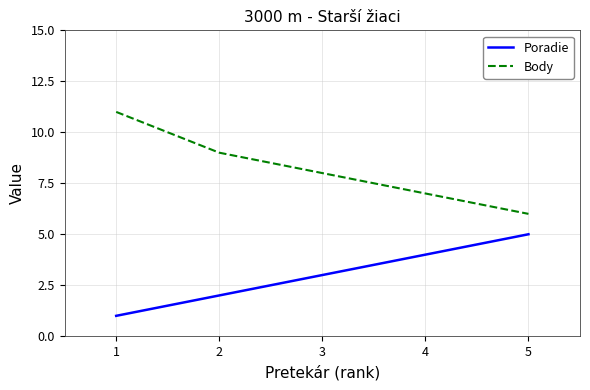

Which series has the widest spread of values?

Body